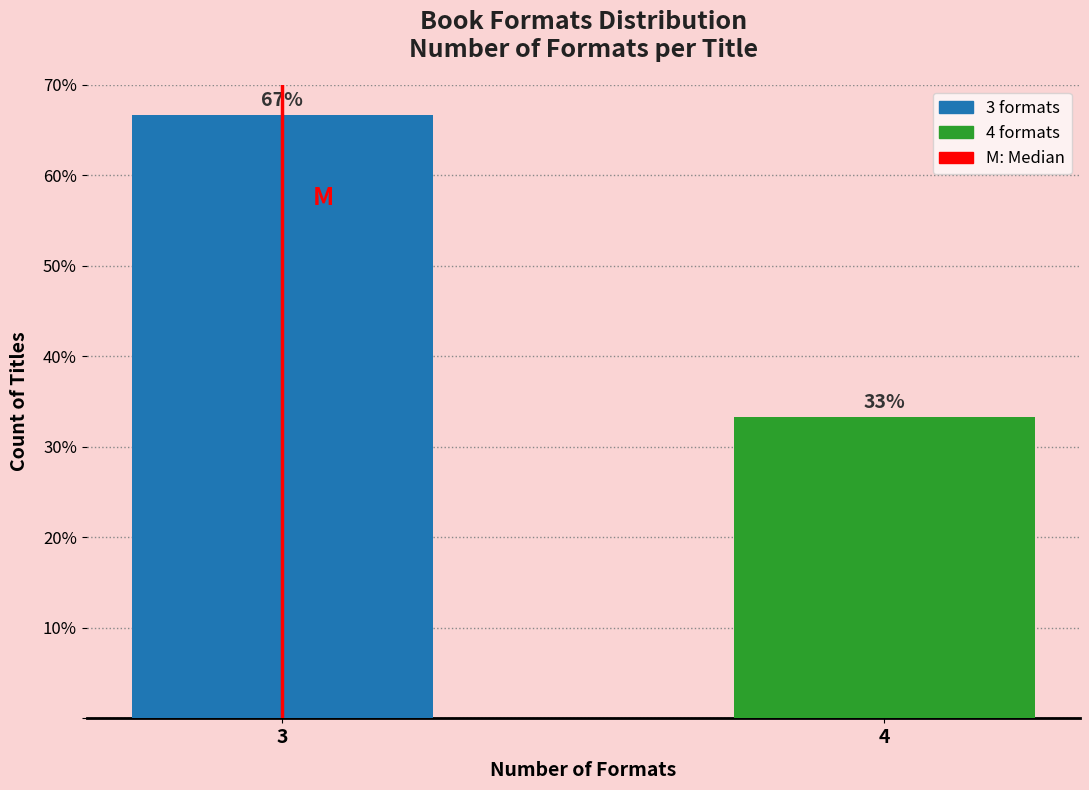

What is the value of the 2nd bar from the left?

33.3